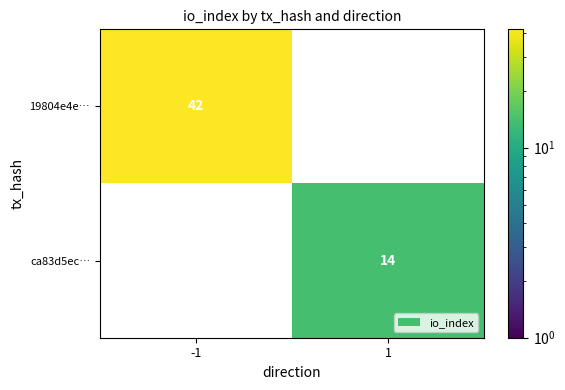

What is the average value of the ca83d5ec… series?

7